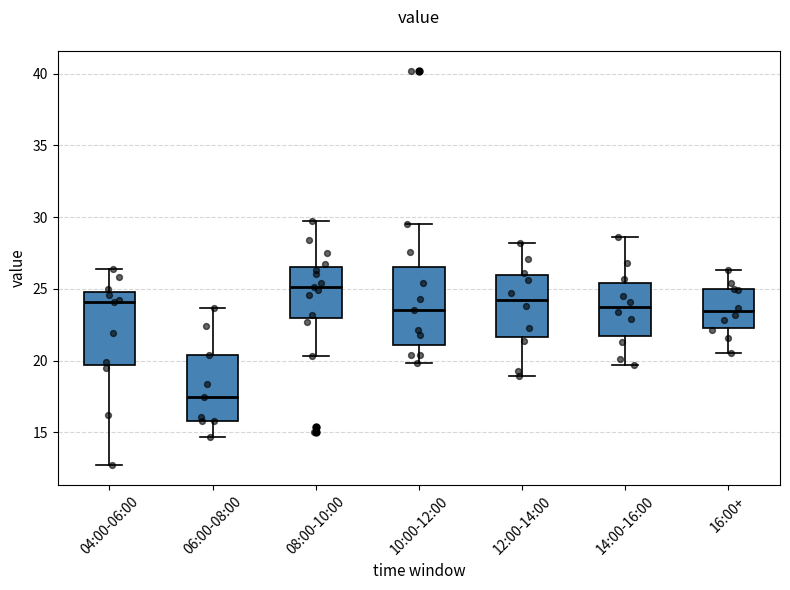

Where is the lower edge of the box for 06:00-08:00 on the y-axis? The values are not printed on the chart, so give them approximately, as read against the axis.

16.0